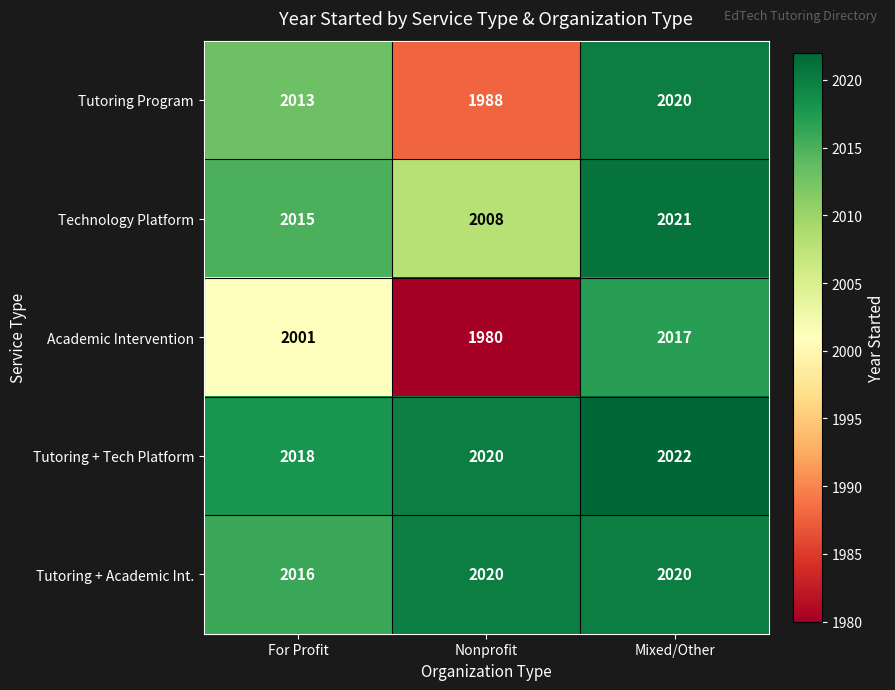

Reading right to left, what are all the values shown in this chart?

Tutoring Program: Mixed/Other=2020	Nonprofit=1988	For Profit=2013
Technology Platform: Mixed/Other=2021	Nonprofit=2008	For Profit=2015
Academic Intervention: Mixed/Other=2017	Nonprofit=1980	For Profit=2001
Tutoring + Tech Platform: Mixed/Other=2022	Nonprofit=2020	For Profit=2018
Tutoring + Academic Int.: Mixed/Other=2020	Nonprofit=2020	For Profit=2016